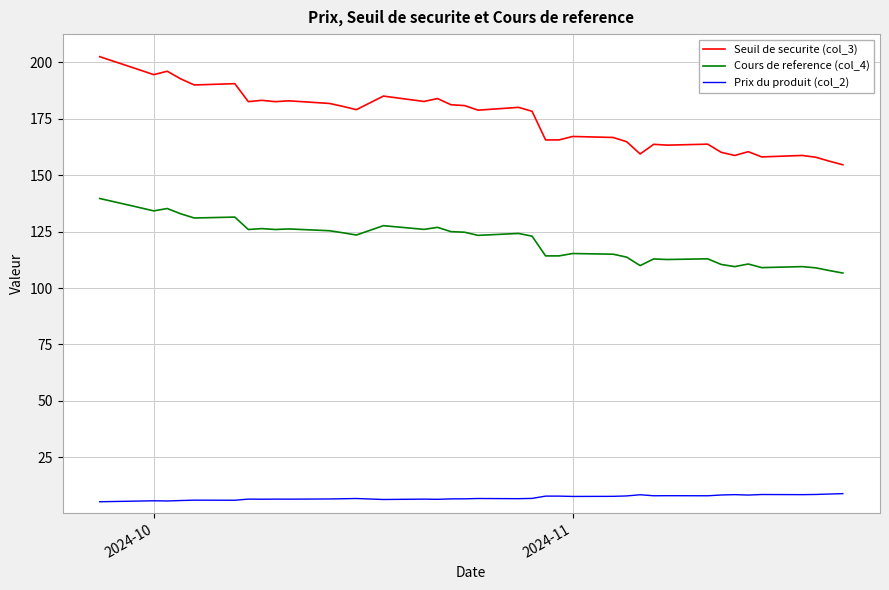

Which series has the largest range (max minus min)?

Seuil de securite (col_3)